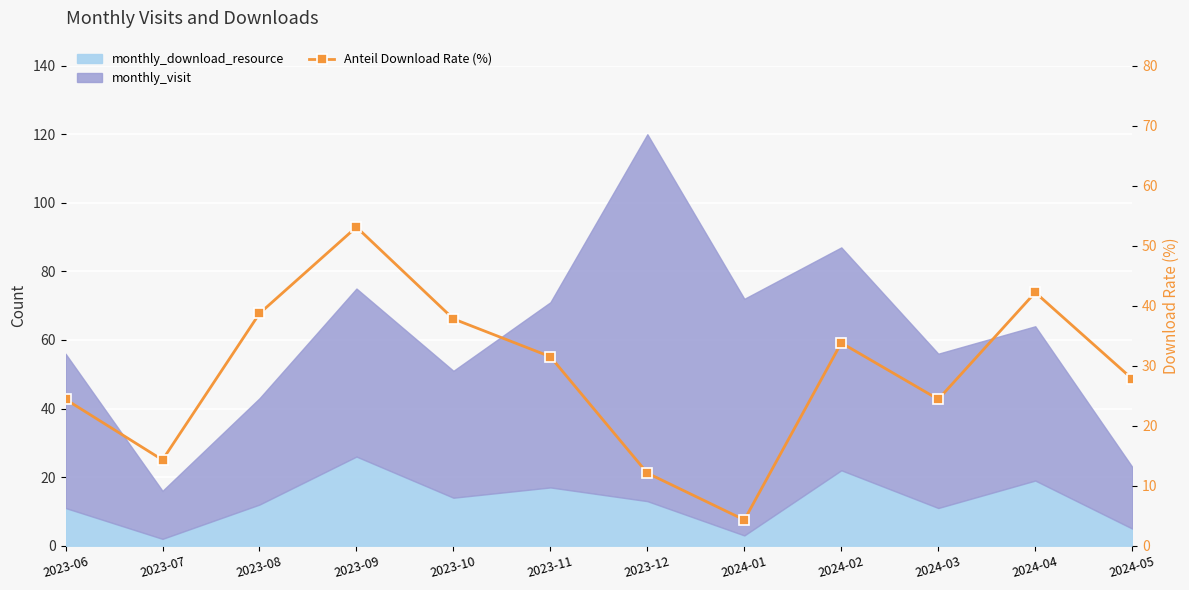

What is the difference between the second highest and minimum values?

37.9